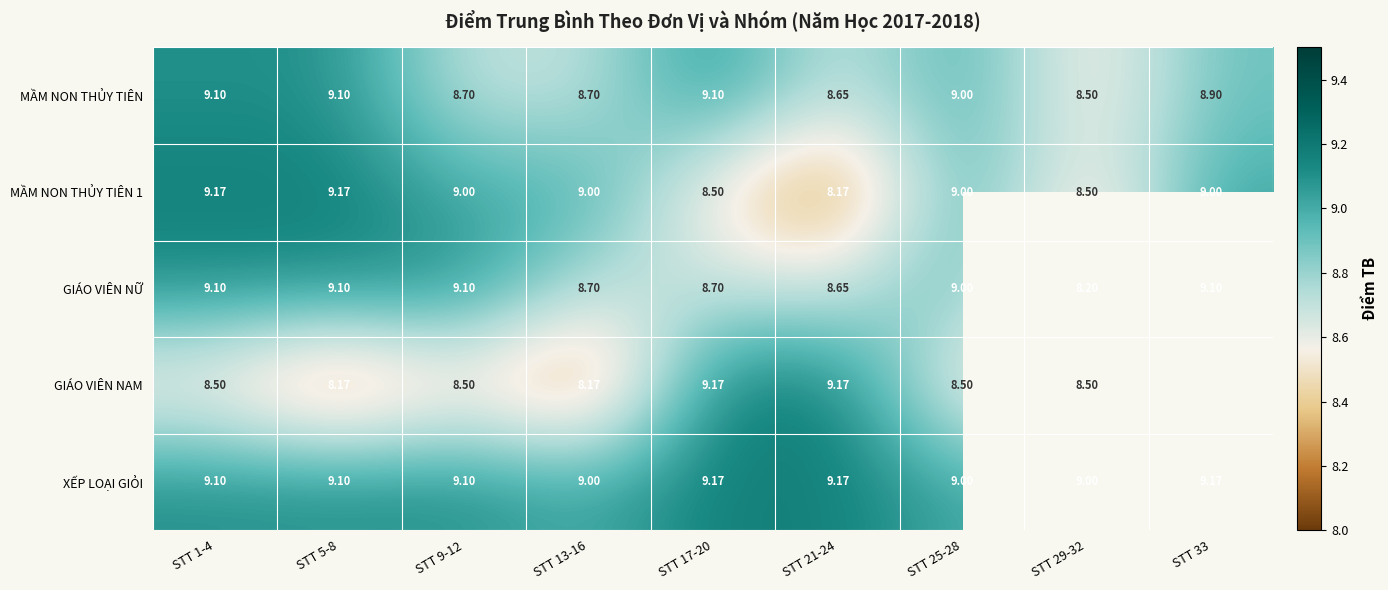

At which category does the chart reach its minimum across all series?

STT 33